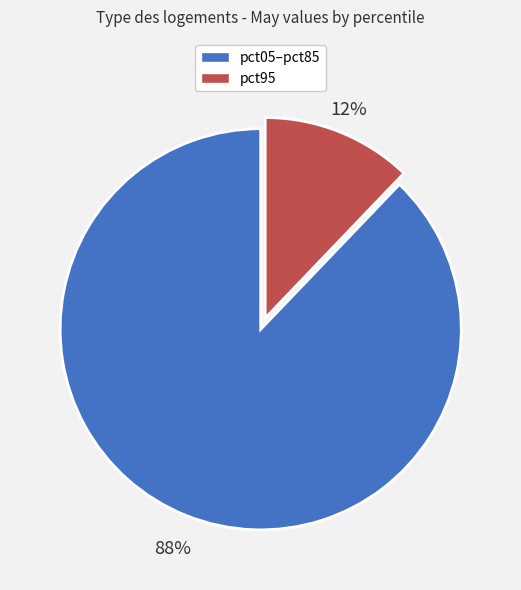

To the nearest percent, what is the average slice percentage?

50%